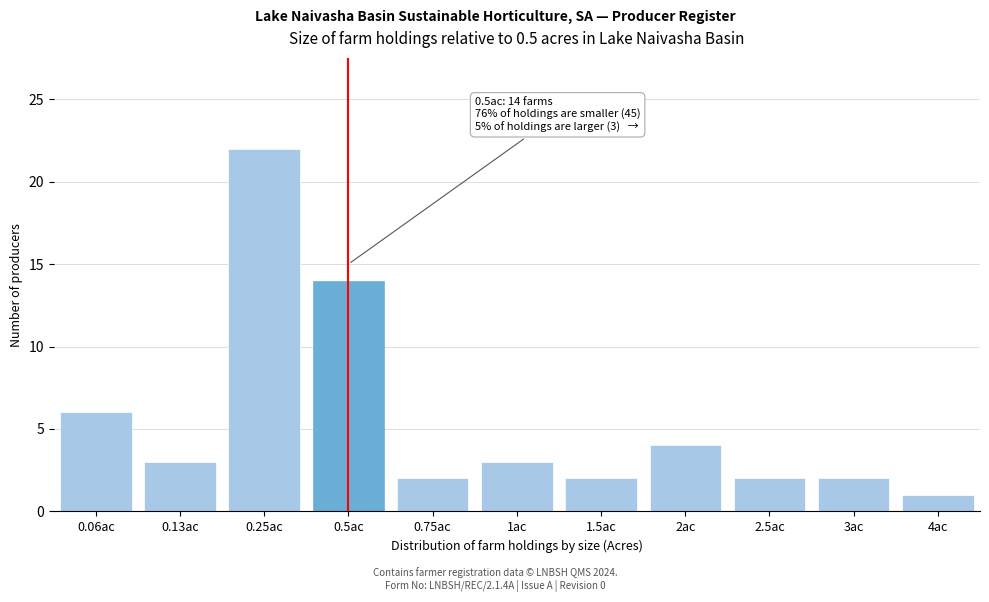

Reading left to right, extract all data points from this chart.

6	3	22	14	2	3	2	4	2	2	1